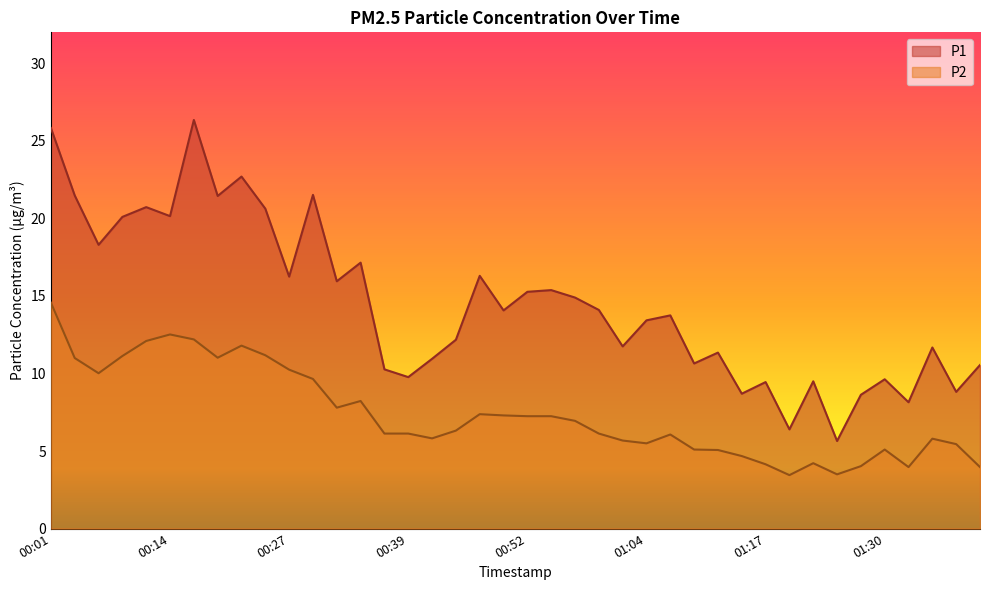

True or false: P1 and P2 cross at least once.

False